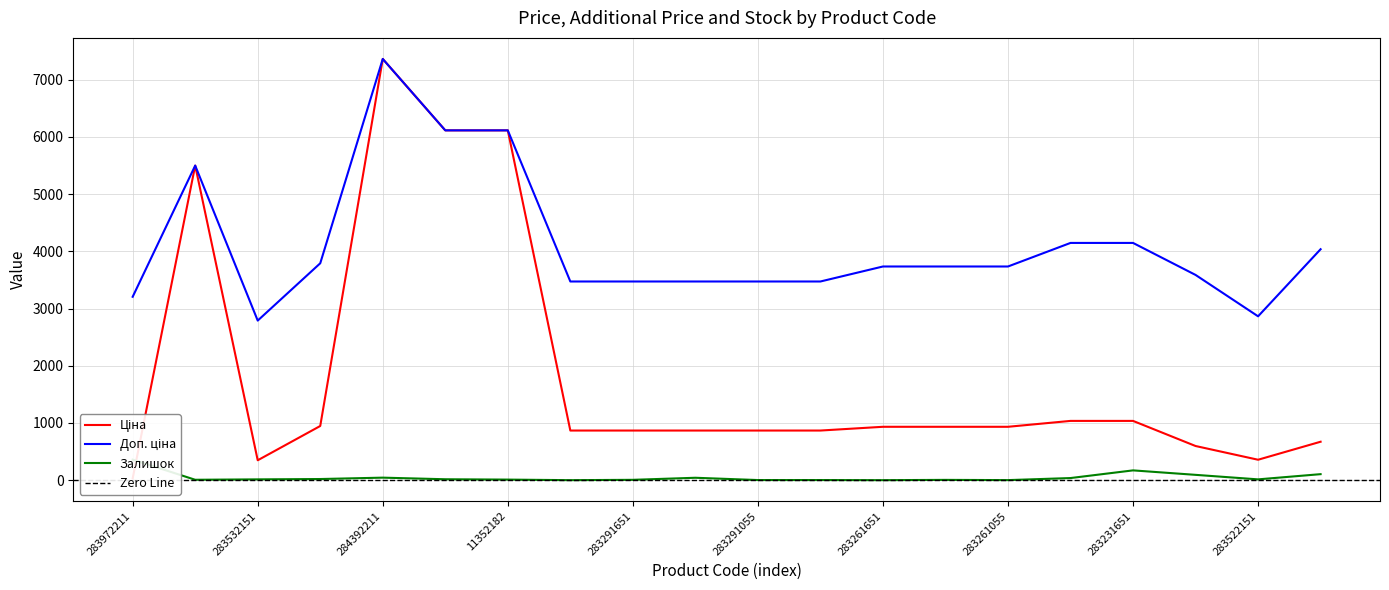

Where is Залишок nearest to the value 180?

283231651